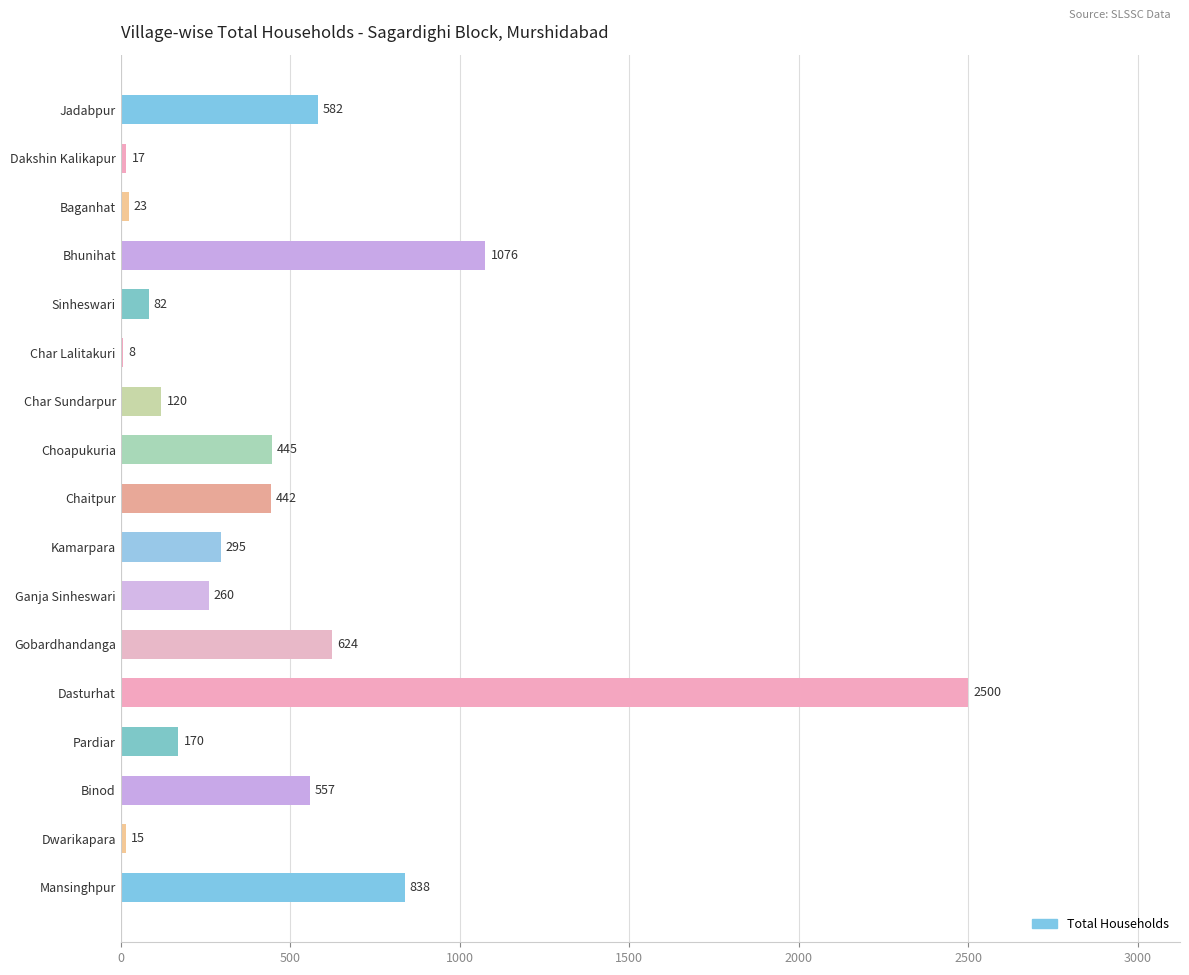

What is the maximum value shown in the chart?

2500